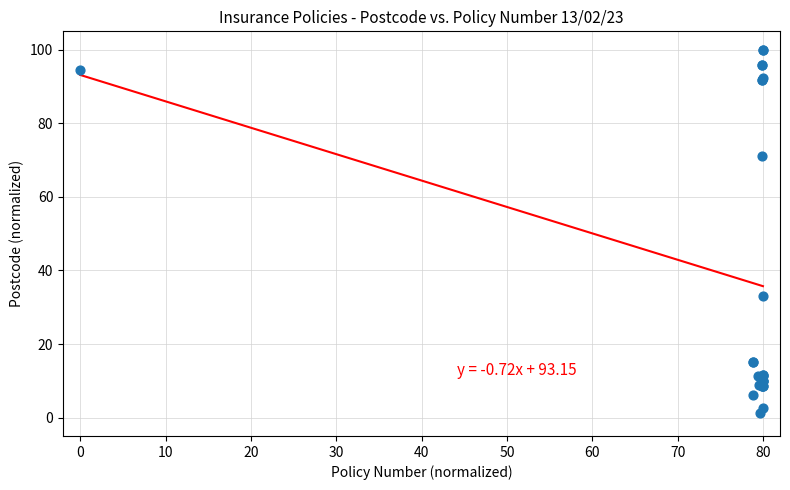

What Y value in the scatter plot is closest to 50?

33.1